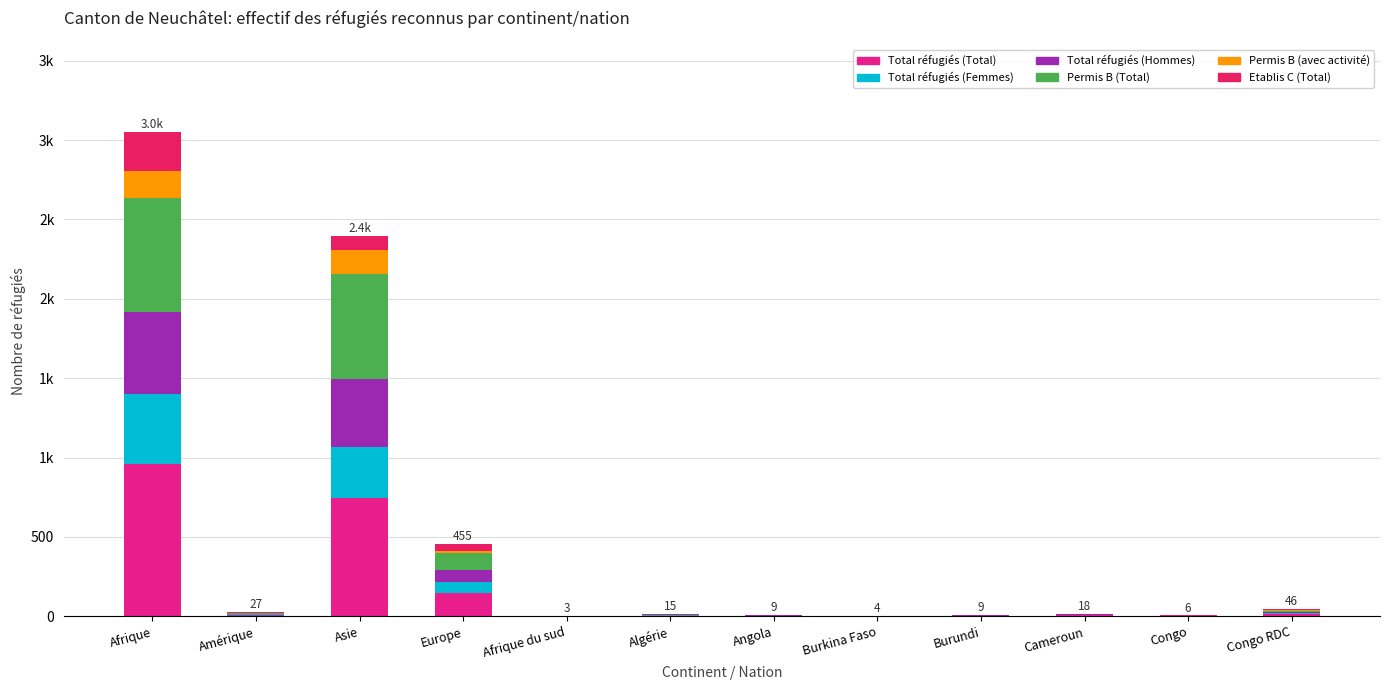

What is the average value of the Permis B (avec activité) series?

28